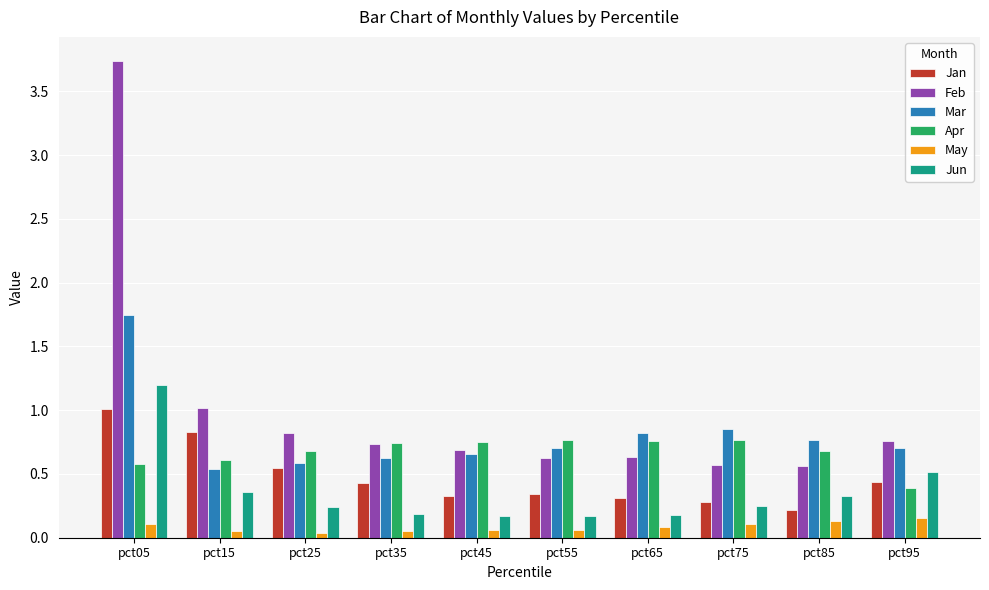

True or false: Jan has a value of 0.3 at pct45.

True